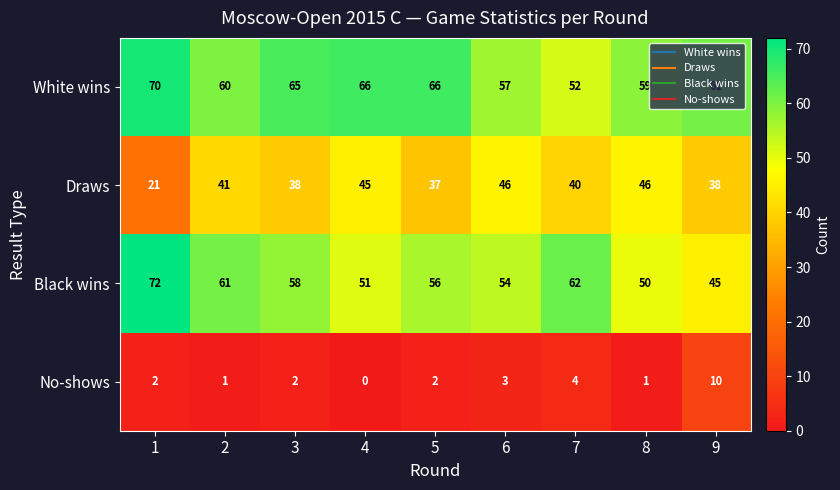

What is the difference between the Black wins values at 1 and 5?

16